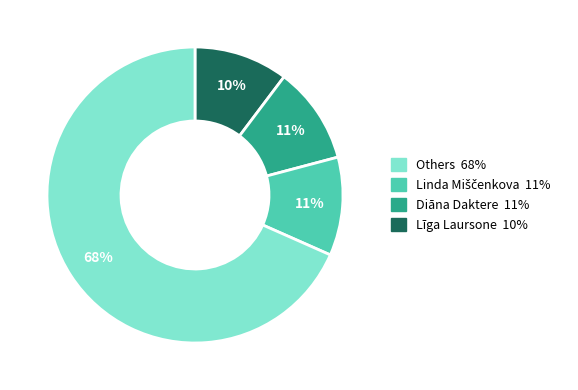

To the nearest percent, what is the difference between the largest and smallest slice percentages?

58%